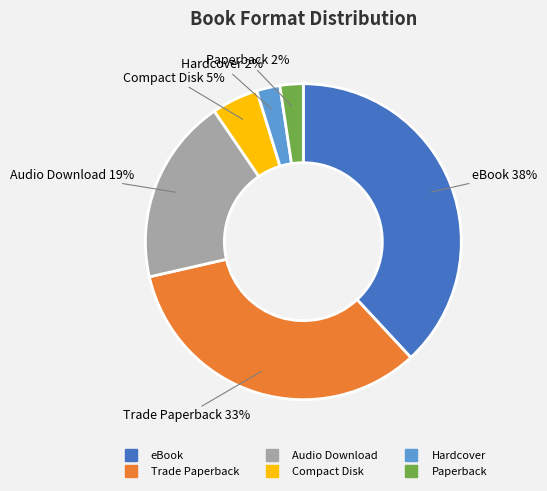

Does any single category account for the majority?

No